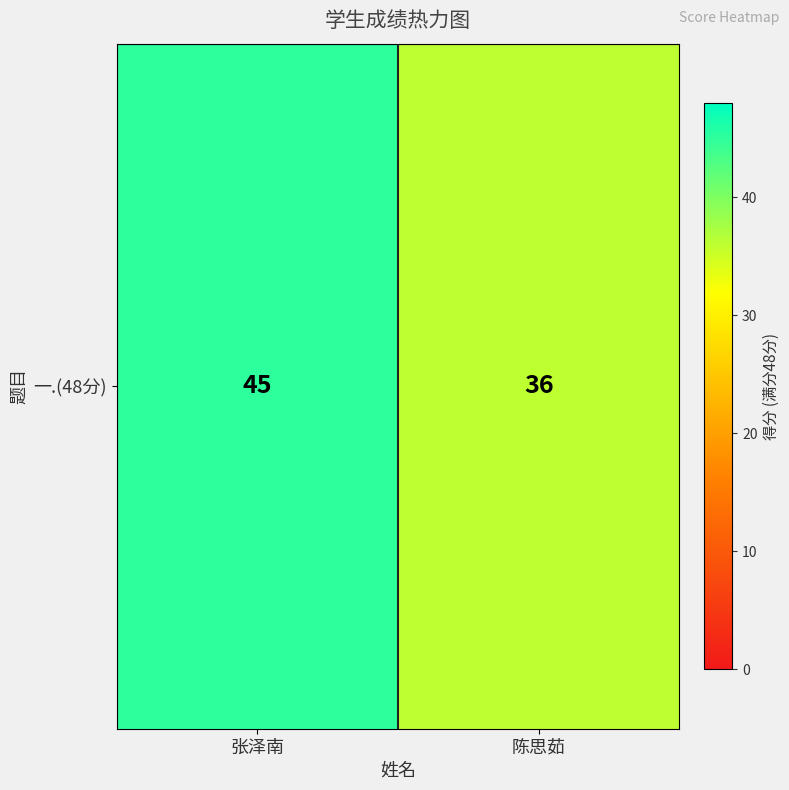

What is the greatest value displayed?

45